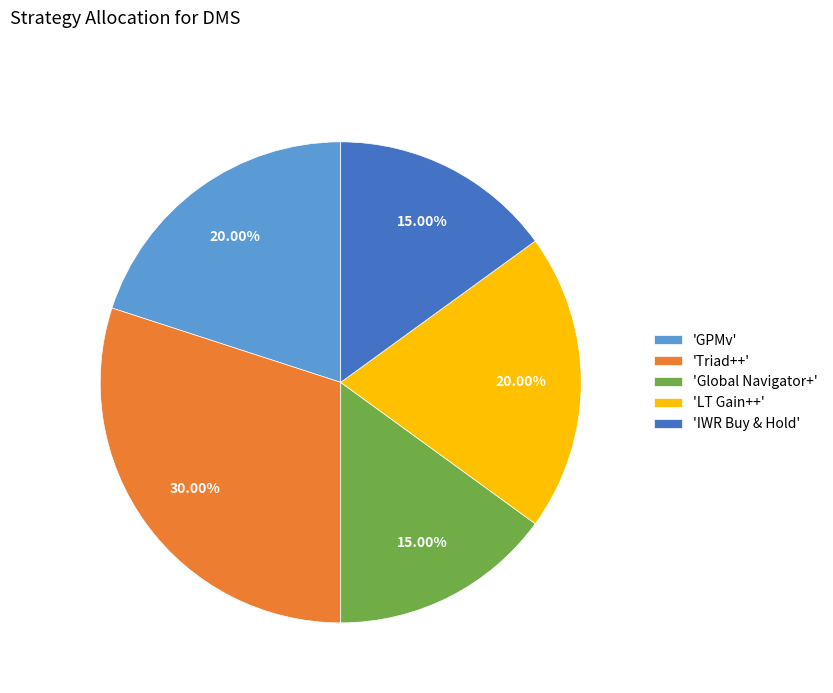

Count the number of slices in the pie.

5